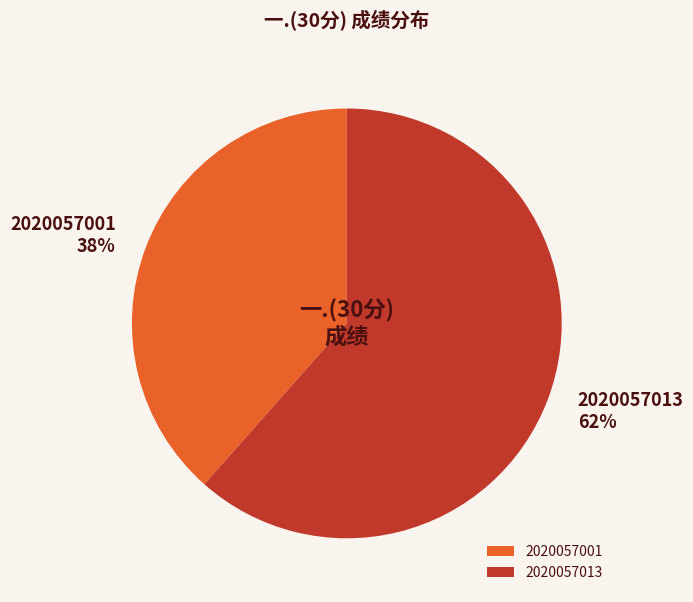

Approximately how many times larger is the value at 2020057001 compared to 2020057013?

0.6